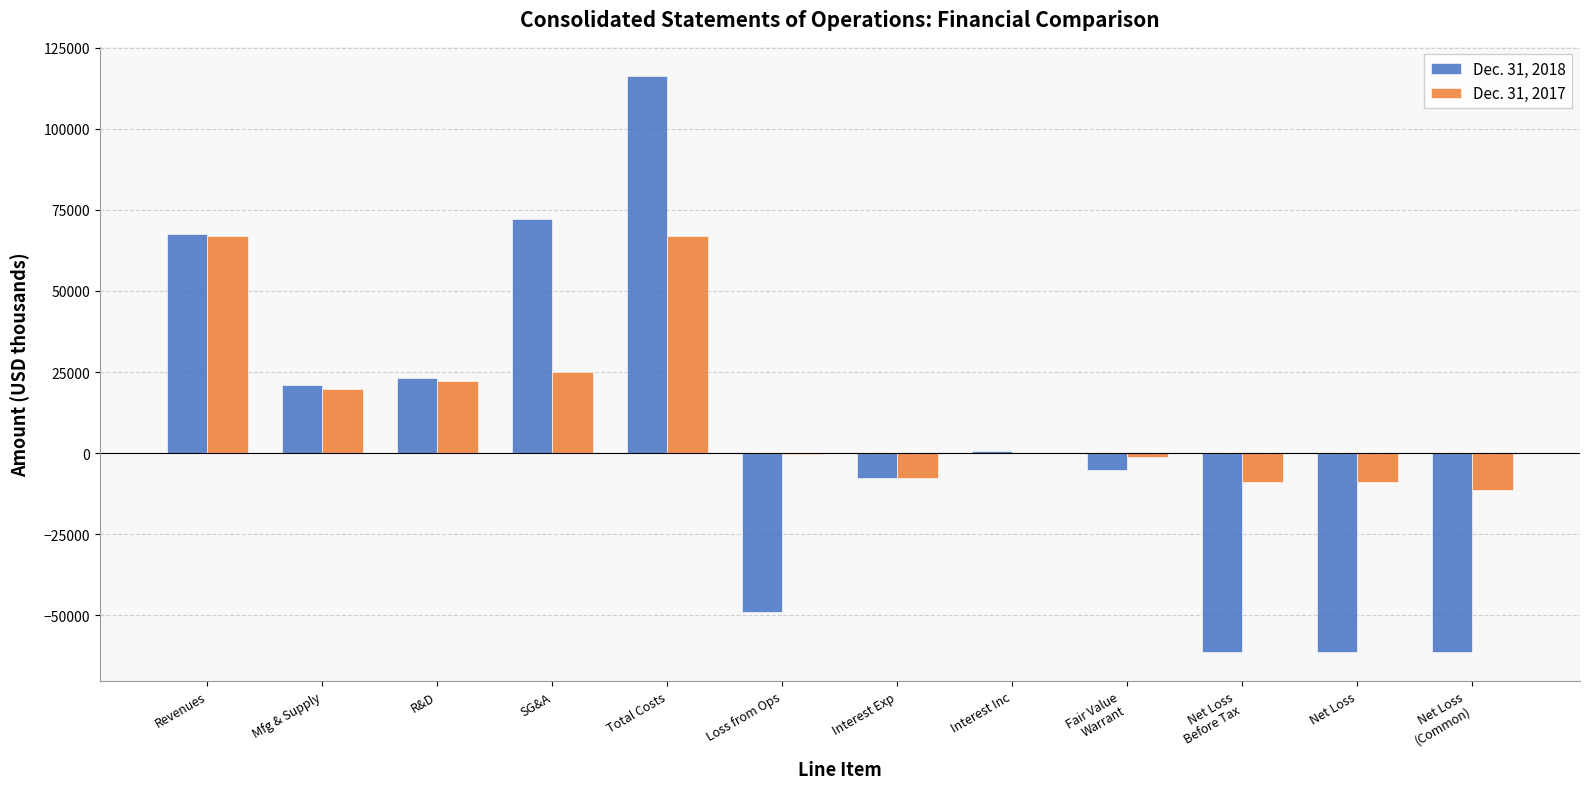

At which label does Dec. 31, 2018 reach its peak?

Total Costs